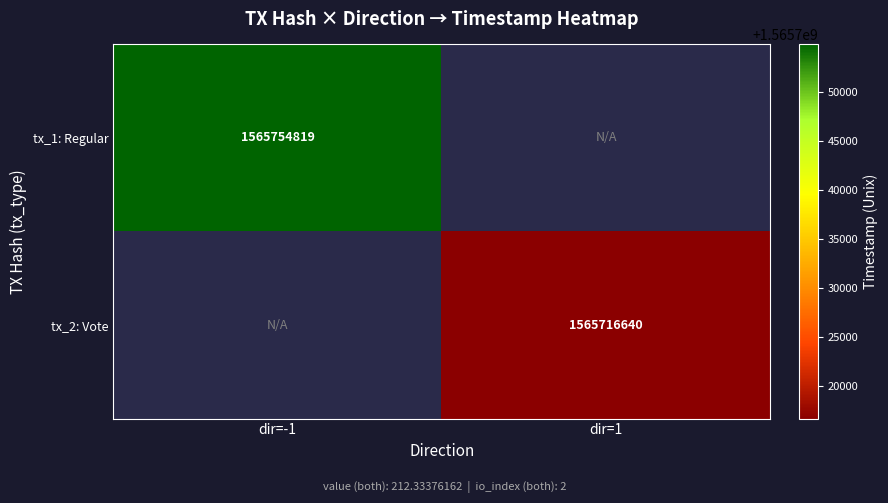

The value of tx_2: Vote at dir=1 is 2251648196. True or false?

False